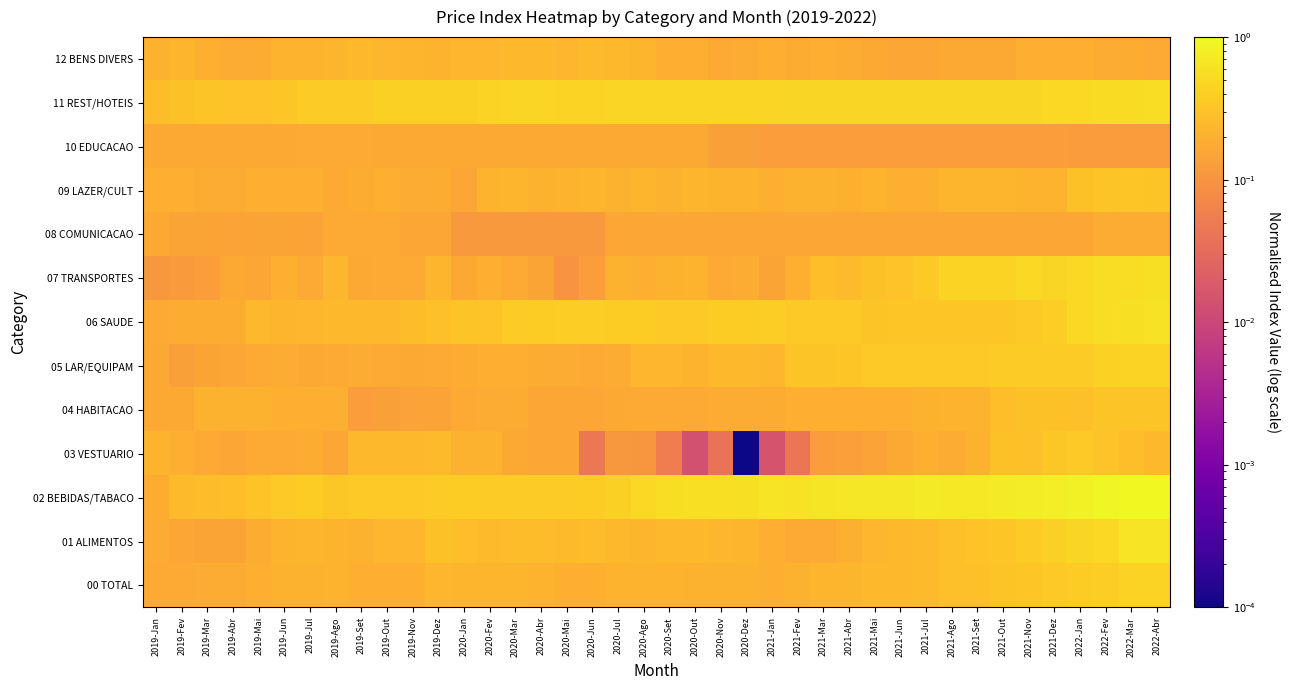

What is the maximum value shown in the chart?

1.0